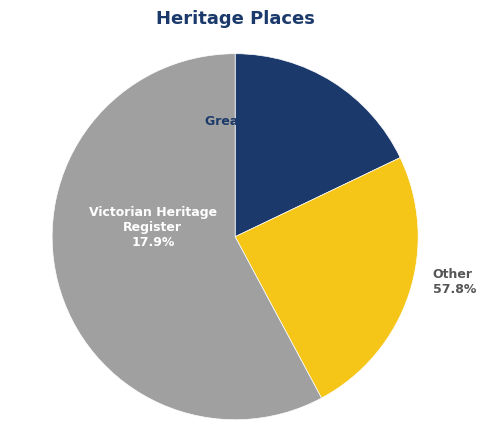

What portion of the pie excludes Prospect Stables?

42.2%